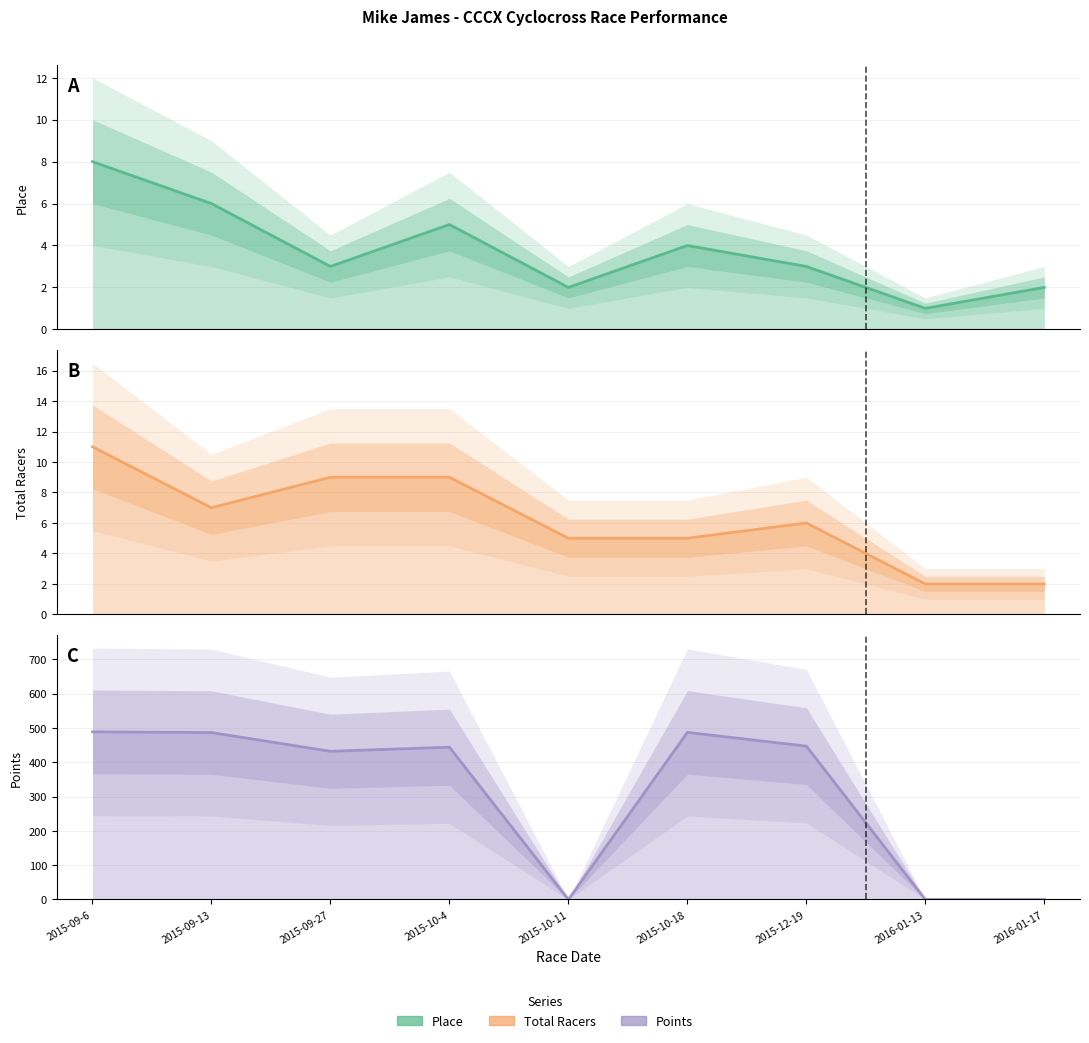

At which category is the sum across all series the highest?

2015-09-6